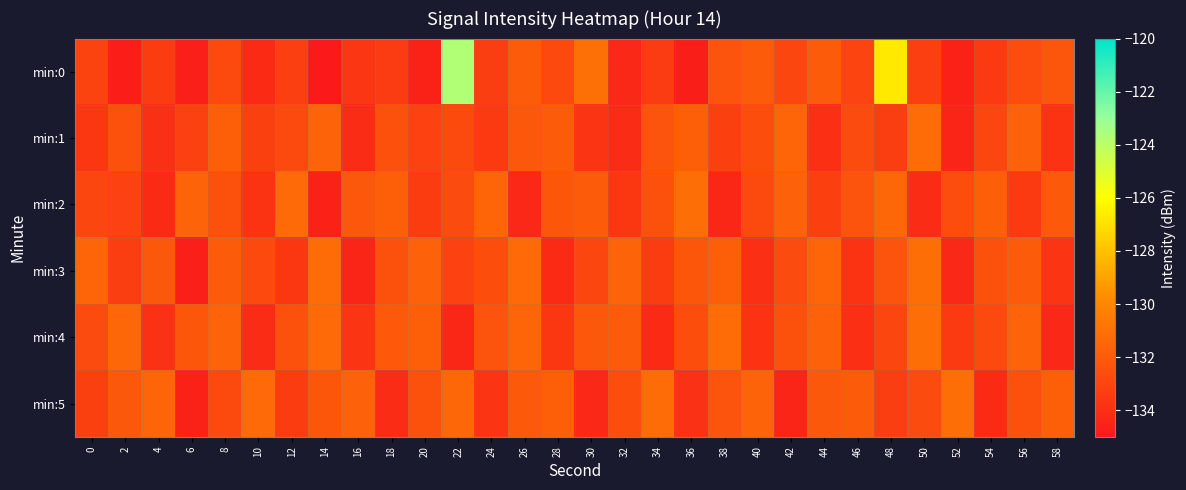

Reading right to left, what are all the values shown in this chart?

min:0: 58=-132.2	56=-132.7	54=-133.5	52=-134.6	50=-133.2	48=-126.7	46=-133.0	44=-131.9	42=-132.9	40=-131.9	38=-132.3	36=-134.7	34=-133.4	32=-134.3	30=-131.0	28=-132.7	26=-132.0	24=-133.3	22=-123.7	20=-134.6	18=-133.4	16=-133.7	14=-134.9	12=-133.2	10=-134.2	8=-132.8	6=-134.7	4=-133.4	2=-134.8	0=-133.1
min:1: 58=-133.8	56=-131.7	54=-132.9	52=-134.5	50=-131.2	48=-133.3	46=-132.7	44=-134.0	42=-131.5	40=-132.6	38=-133.2	36=-131.8	34=-132.3	32=-134.1	30=-133.7	28=-131.9	26=-132.1	24=-133.5	22=-132.8	20=-133.1	18=-132.4	16=-134.1	14=-131.6	12=-132.8	10=-133.2	8=-131.8	6=-133.2	4=-133.9	2=-132.5	0=-133.6
min:2: 58=-132.0	56=-133.5	54=-131.8	52=-132.6	50=-134.1	48=-131.4	46=-132.3	44=-133.2	42=-131.7	40=-132.8	38=-134.4	36=-131.1	34=-132.5	32=-133.6	30=-131.9	28=-132.2	26=-134.3	24=-131.5	22=-132.7	20=-133.4	18=-131.8	16=-132.1	14=-134.6	12=-131.3	10=-133.8	8=-132.4	6=-131.6	4=-134.2	2=-133.1	0=-132.9
min:3: 58=-133.7	56=-131.9	54=-132.5	52=-134.3	50=-131.1	48=-132.3	46=-133.8	44=-131.5	42=-132.7	40=-134.0	38=-131.8	36=-132.2	34=-133.4	32=-131.6	30=-132.9	28=-134.2	26=-131.3	24=-132.6	22=-133.1	20=-131.7	18=-132.4	16=-134.5	14=-131.2	12=-133.6	10=-132.8	8=-131.9	6=-134.7	4=-132.1	2=-133.3	0=-131.5
min:4: 58=-134.3	56=-131.6	54=-132.8	52=-133.5	50=-131.1	48=-132.9	46=-134.0	44=-131.7	42=-132.4	40=-133.8	38=-131.2	36=-132.6	34=-134.2	32=-131.9	30=-132.1	28=-133.6	26=-131.5	24=-132.3	22=-134.4	20=-131.8	18=-132.0	16=-133.7	14=-131.3	12=-132.5	10=-134.1	8=-131.6	6=-132.2	4=-133.9	2=-131.4	0=-132.7
min:5: 58=-131.8	56=-132.4	54=-134.2	52=-131.1	50=-132.7	48=-133.3	46=-131.9	44=-132.1	42=-134.5	40=-131.6	38=-132.3	36=-133.9	34=-131.2	32=-132.6	30=-134.3	28=-131.8	26=-132.0	24=-133.7	22=-131.4	20=-132.5	18=-134.1	16=-131.7	14=-132.2	12=-133.4	10=-131.3	8=-132.8	6=-134.6	4=-131.5	2=-132.1	0=-133.2